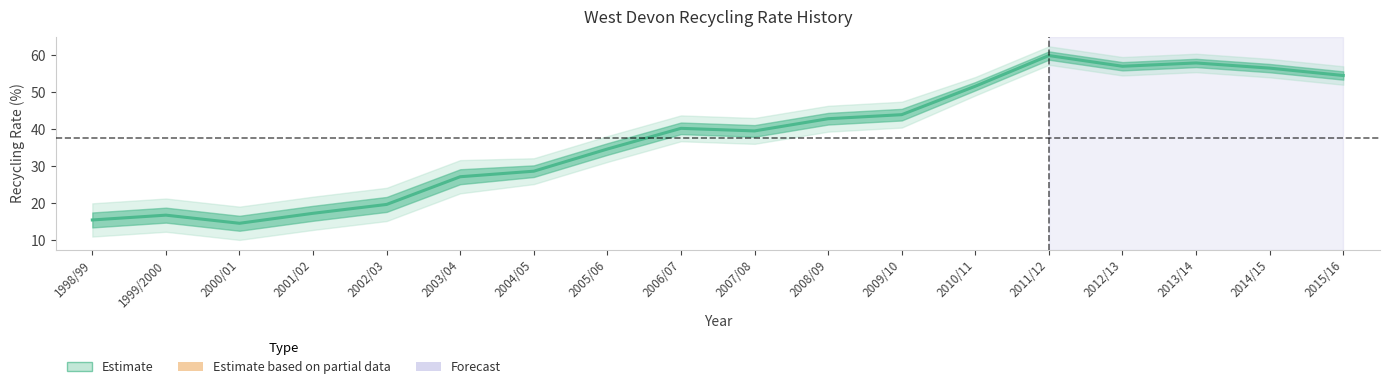

Reading right to left, extract all data points from this chart.

2015/16=54.5	2014/15=56.5	2013/14=57.9	2012/13=57.0	2011/12=59.9	2010/11=51.6	2009/10=43.9	2008/09=42.8	2007/08=39.5	2006/07=40.2	2005/06=34.6	2004/05=28.6	2003/04=27.1	2002/03=19.6	2001/02=17.2	2000/01=14.5	1999/2000=16.7	1998/99=15.4